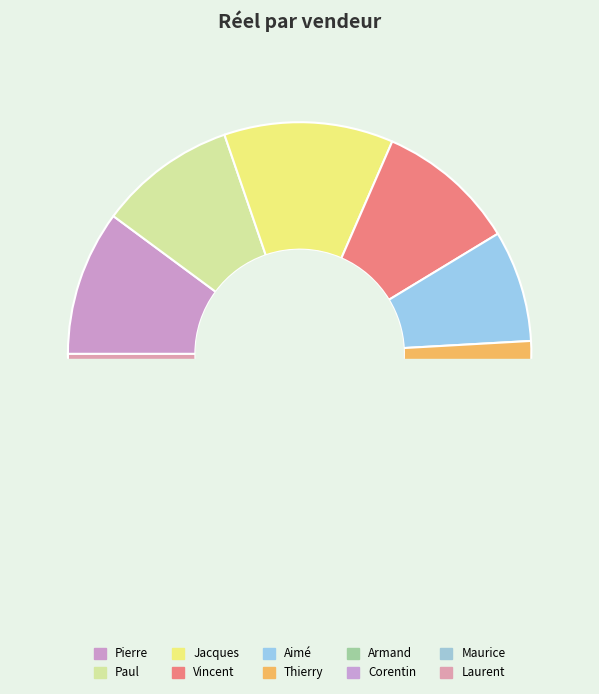

Is there a majority slice in this chart?

No